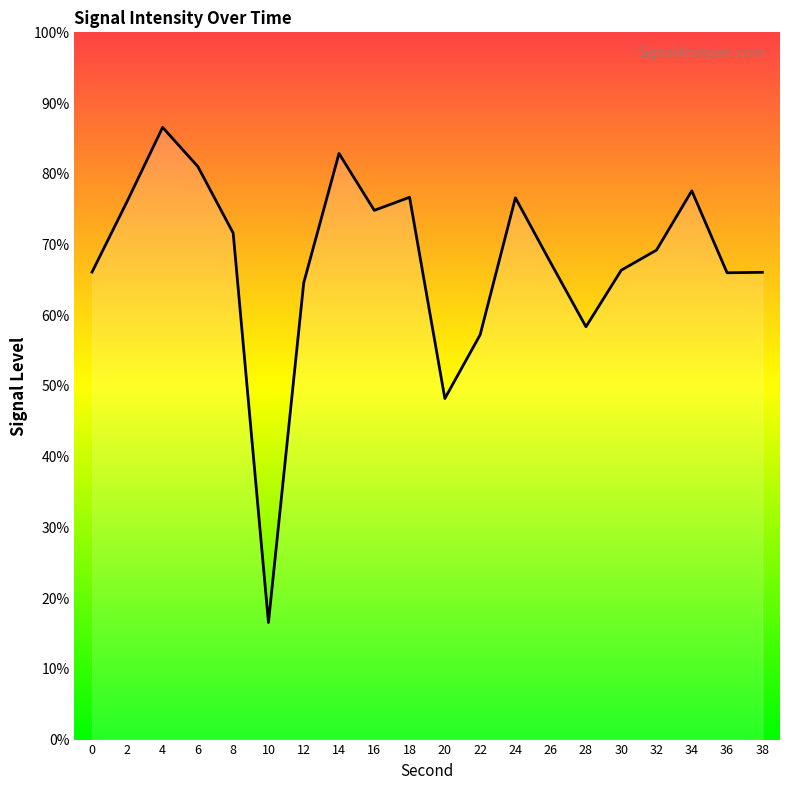

True or false: the data shows 48.2 at 20.

True